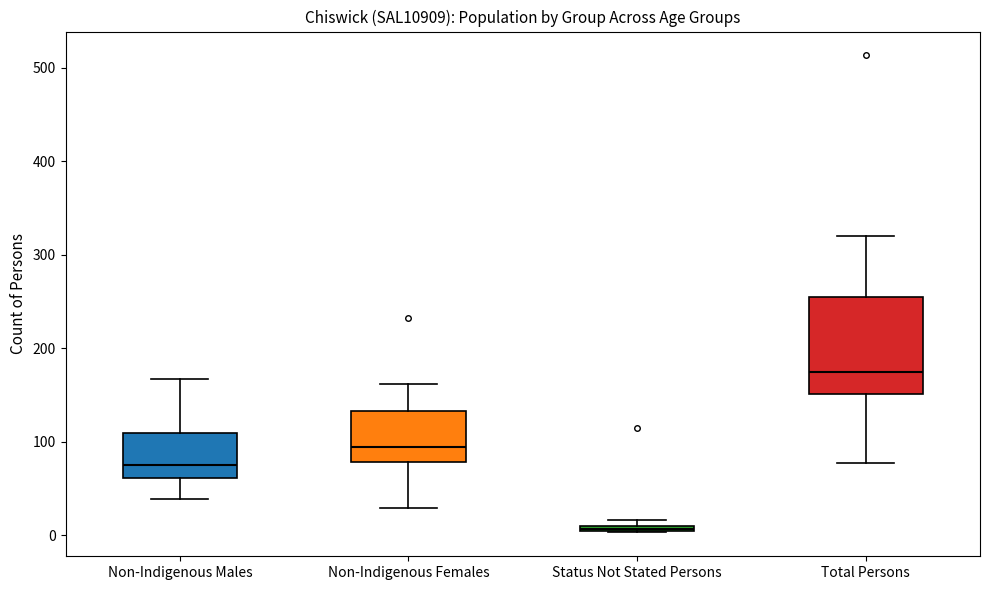

Which box has the lowest median line?

Status Not Stated Persons